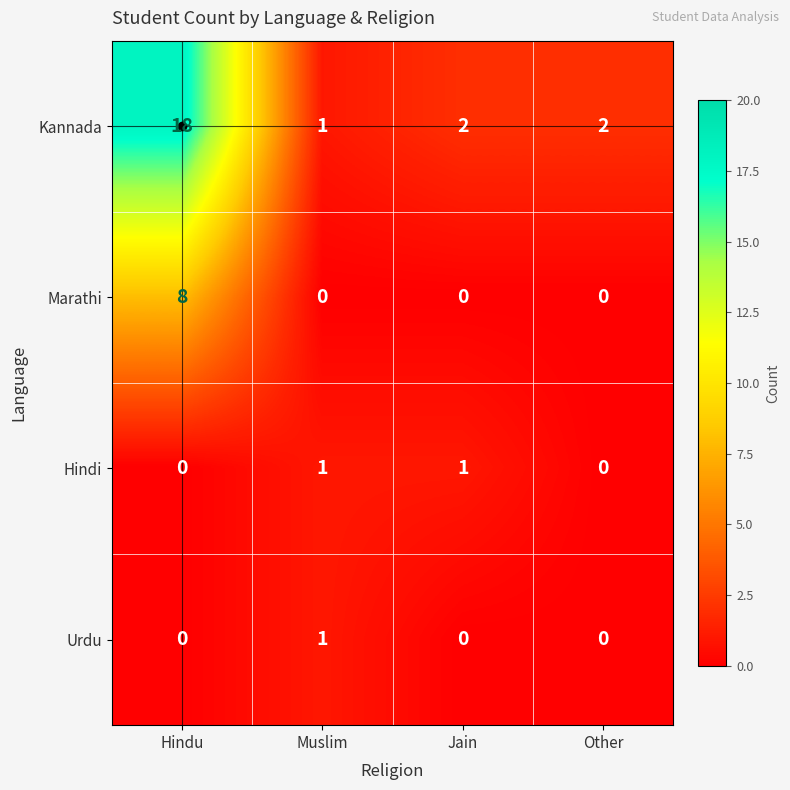

Which series has the widest spread of values?

Kannada